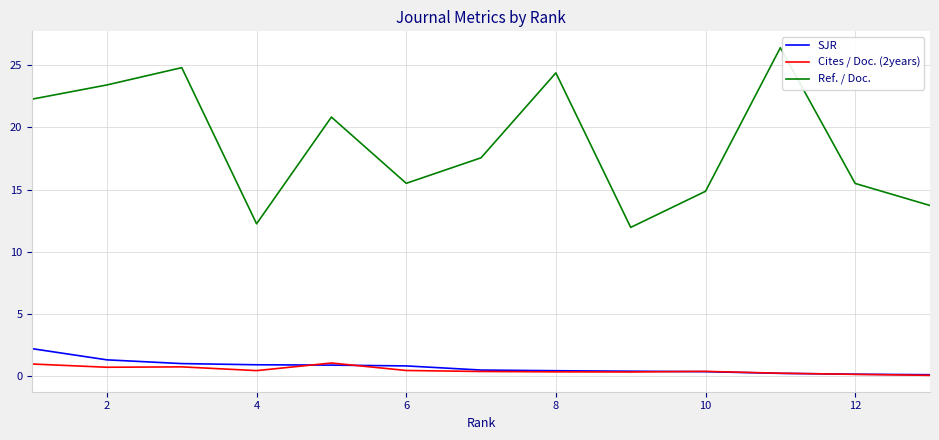

How many categories are shown in the chart?

13